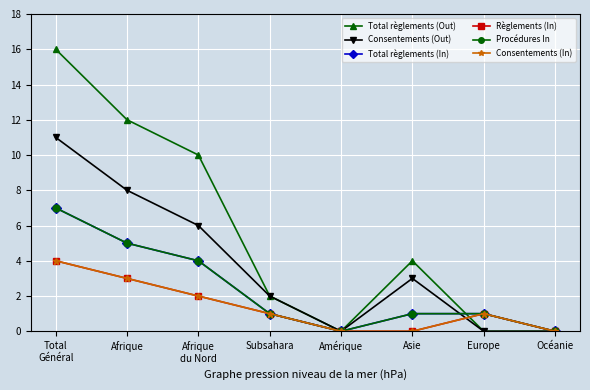

What is the total value across all series at Europe?

4